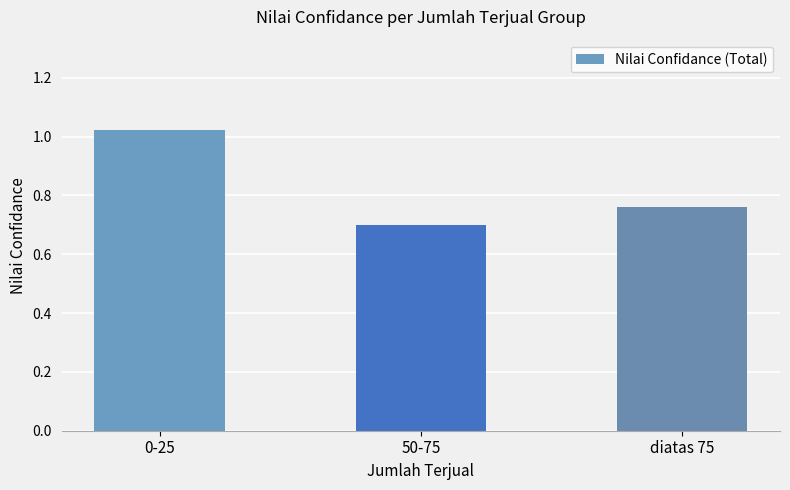

What is the label of the 3rd bar from the right?

0-25